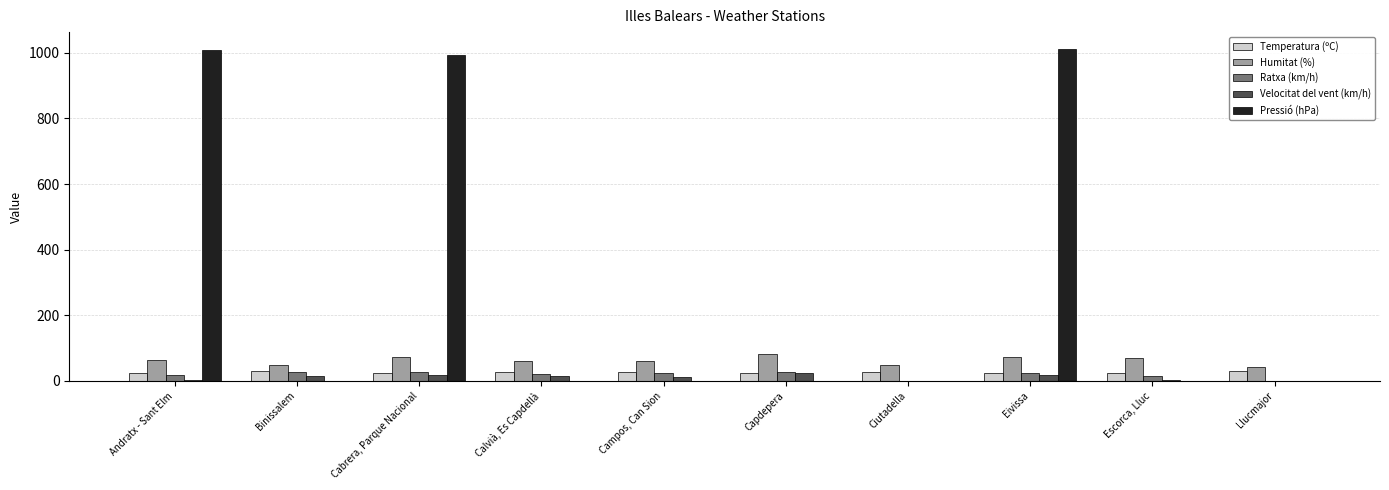

Which series has the largest total across all categories?

Pressió (hPa)